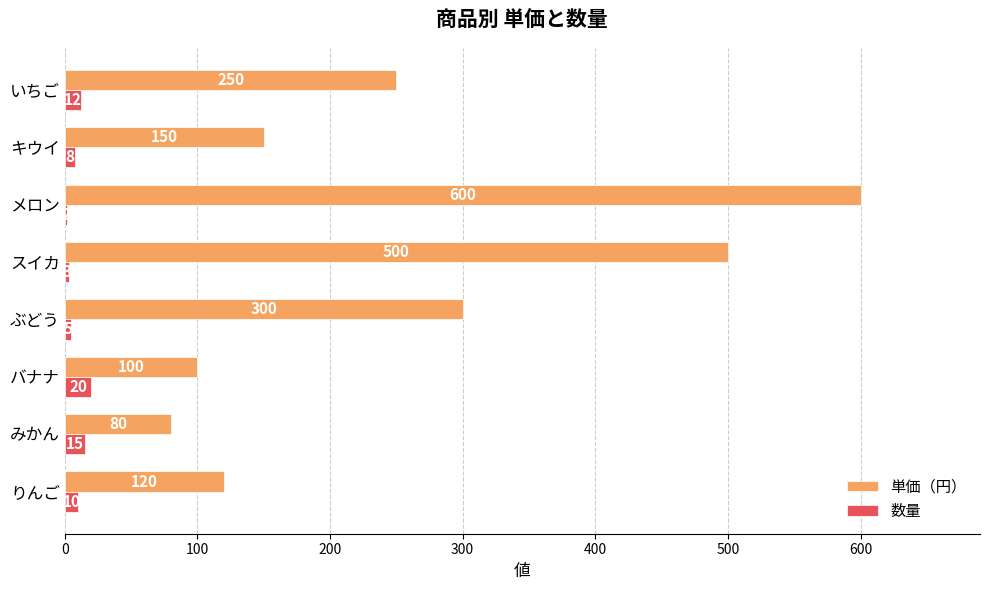

The 単価（円） series shows 103 at ぶどう. True or false?

False